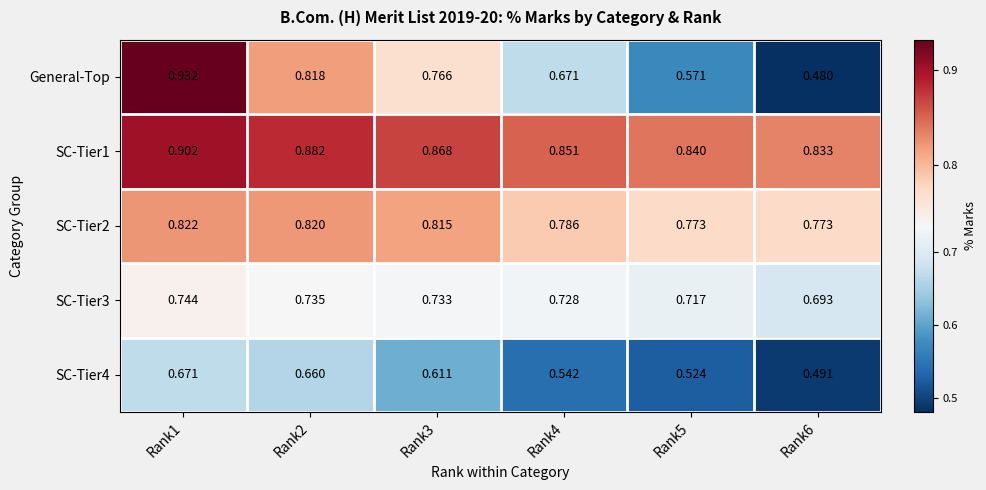

Which series has the largest range (max minus min)?

General-Top